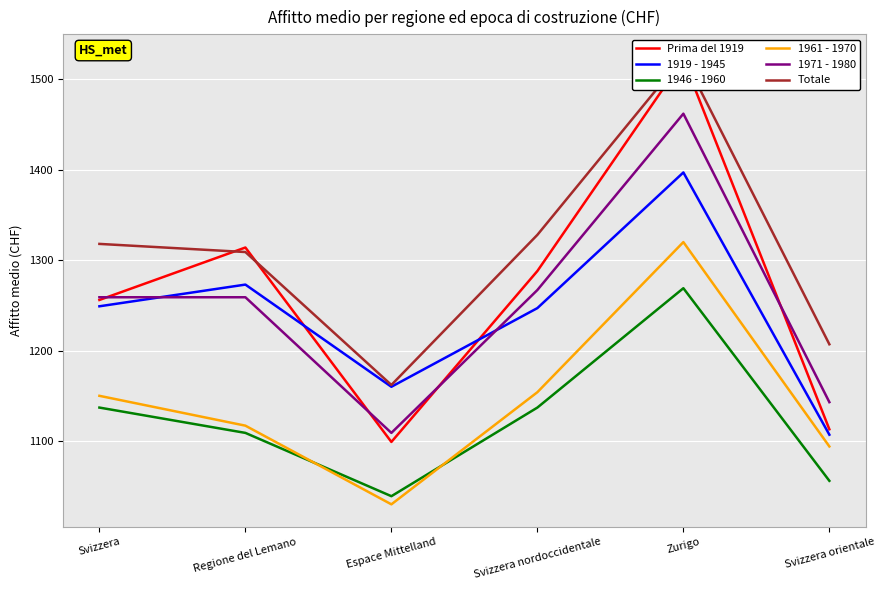

What position from the left is Zurigo?

5